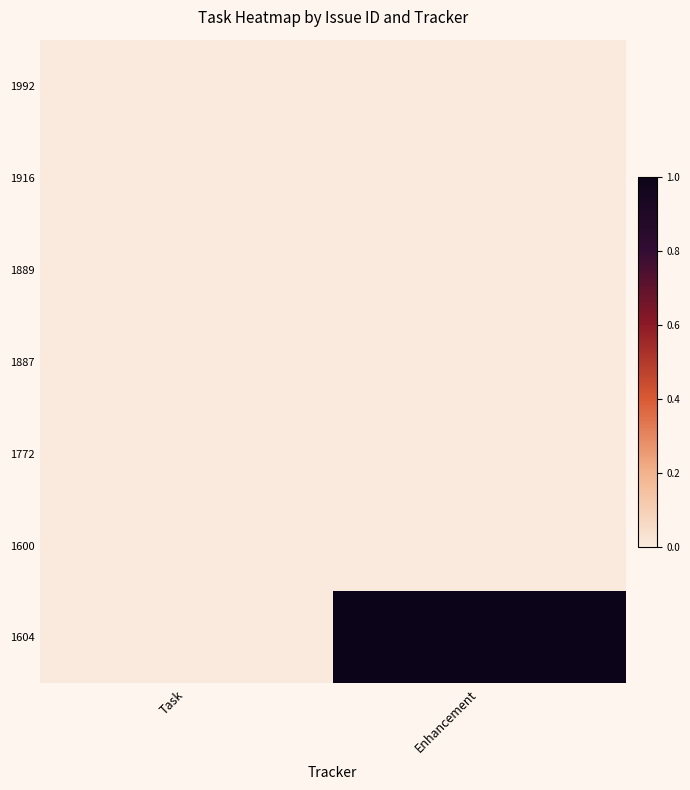

Which series has the largest total across all categories?

1604